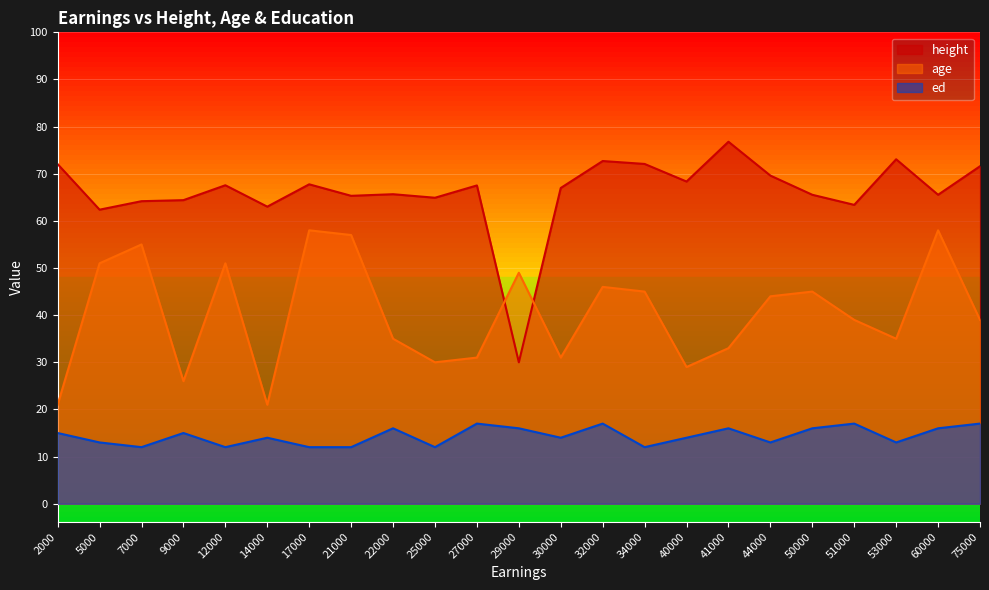

What is the difference between the age values at 9000 and 75000?

13.0